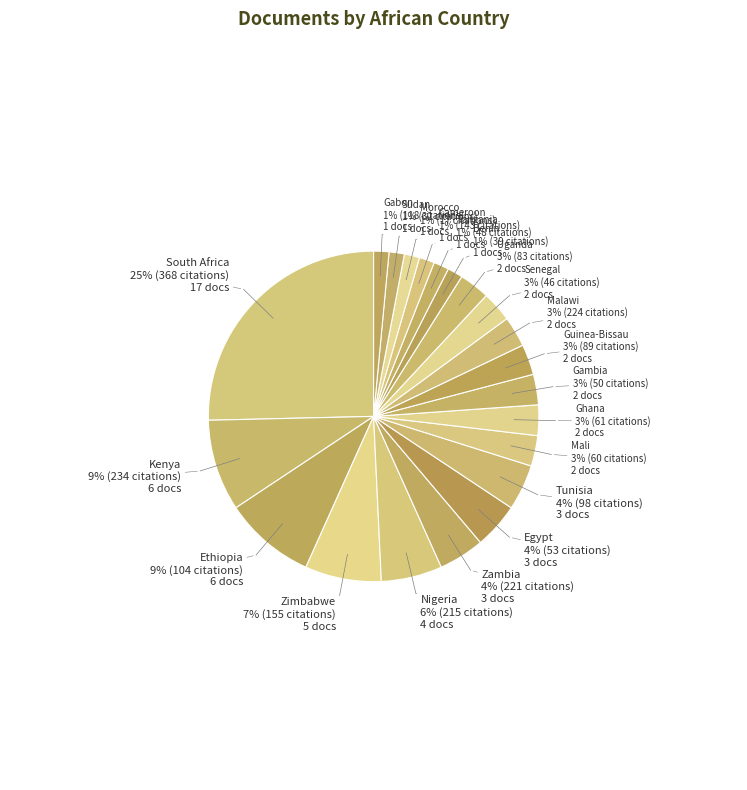

What is the largest slice in the pie chart?

South Africa